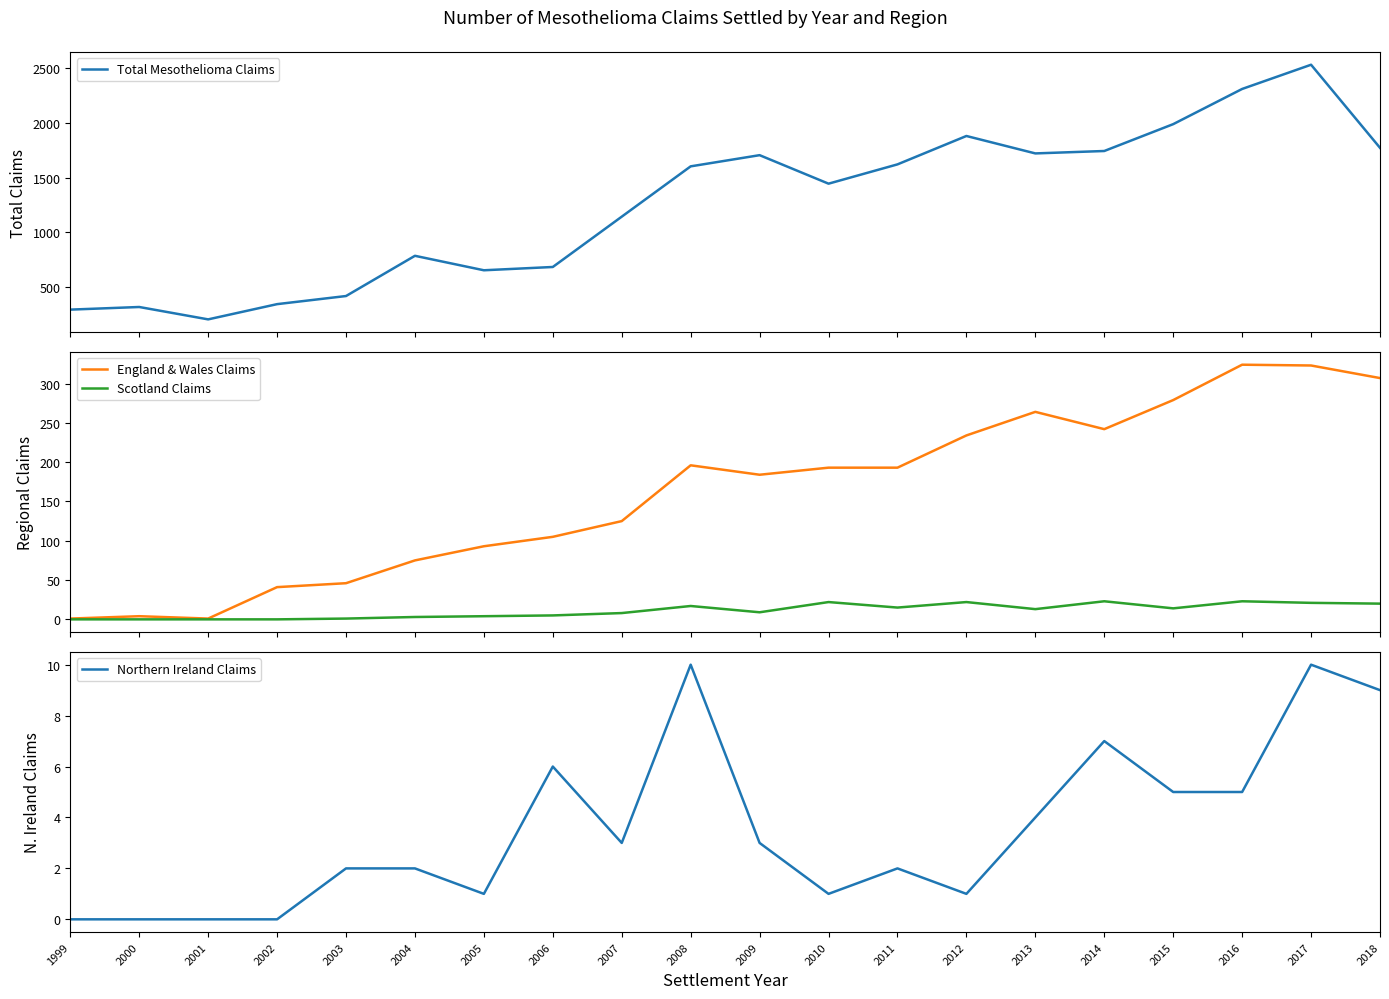

What is the maximum value shown in the chart?

2530